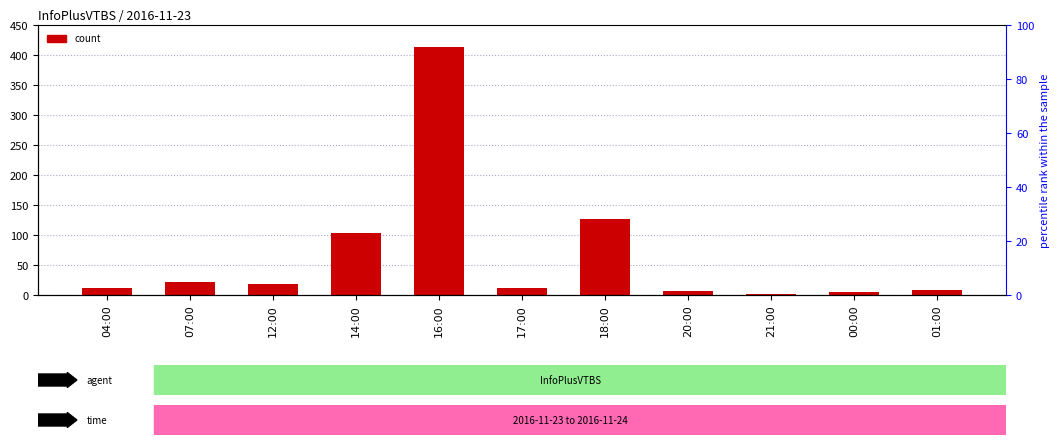

Does the chart contain any negative values?

No